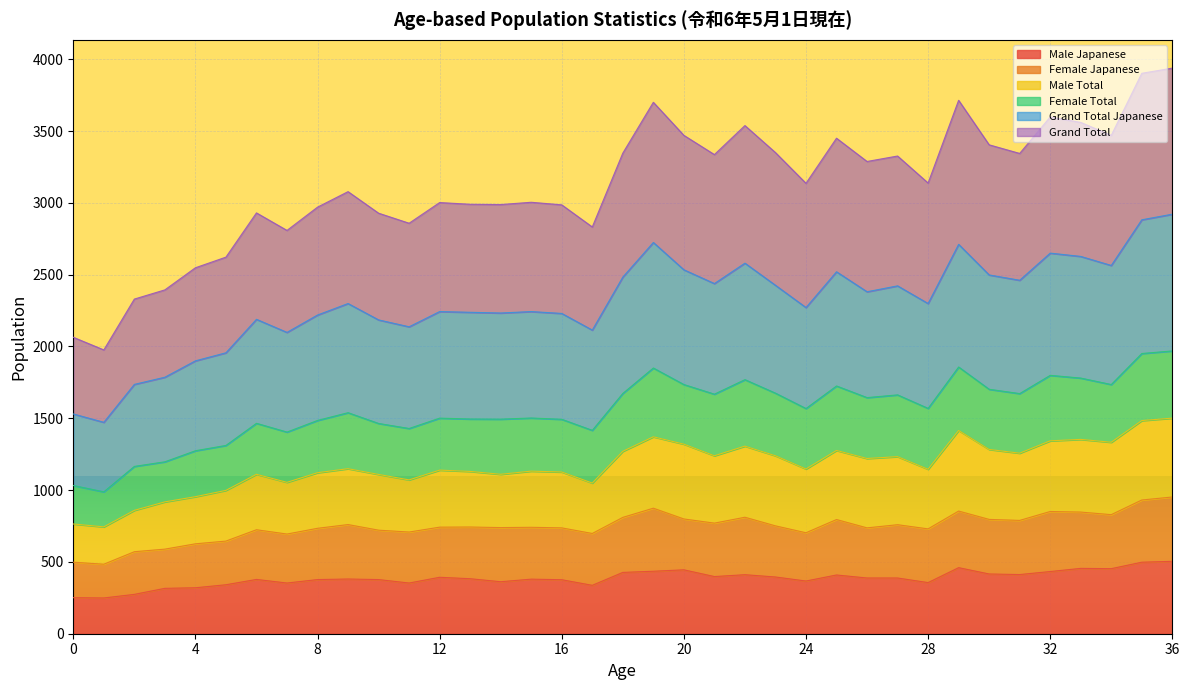

Count the number of categories in the chart.

37